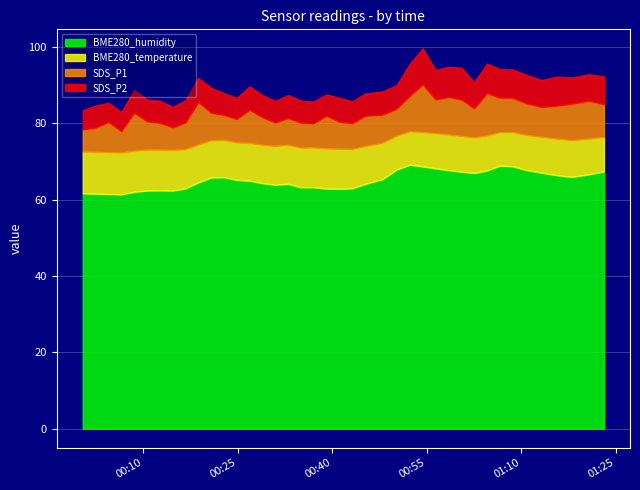

List the labels in order of BME280_humidity value, largest first.

2022/09/23 00:52:17, 2022/09/23 01:06:34, 2022/09/23 01:08:36, 2022/09/23 00:54:20, 2022/09/23 00:56:22, 2022/09/23 00:50:11, 2022/09/23 01:10:43, 2022/09/23 00:58:26, 2022/09/23 01:04:32, 2022/09/23 01:23:07, 2022/09/23 01:00:28, 2022/09/23 01:13:15, 2022/09/23 01:02:30, 2022/09/23 01:20:44, 2022/09/23 01:15:37, 2022/09/23 01:18:00, 2022/09/23 00:22:45, 2022/09/23 00:20:44, 2022/09/23 00:47:54, 2022/09/23 00:24:47, 2022/09/23 00:26:50, 2022/09/23 00:18:42, 2022/09/23 00:28:52, 2022/09/23 00:32:55, 2022/09/23 00:45:12, 2022/09/23 00:30:53, 2022/09/23 00:34:57, 2022/09/23 00:36:58, 2022/09/23 00:43:10, 2022/09/23 00:16:40, 2022/09/23 00:39:02, 2022/09/23 00:41:05, 2022/09/23 00:12:36, 2022/09/23 00:10:34, 2022/09/23 00:14:38, 2022/09/23 00:08:30, 2022/09/23 00:00:21, 2022/09/23 00:02:23, 2022/09/23 00:04:26, 2022/09/23 00:06:28